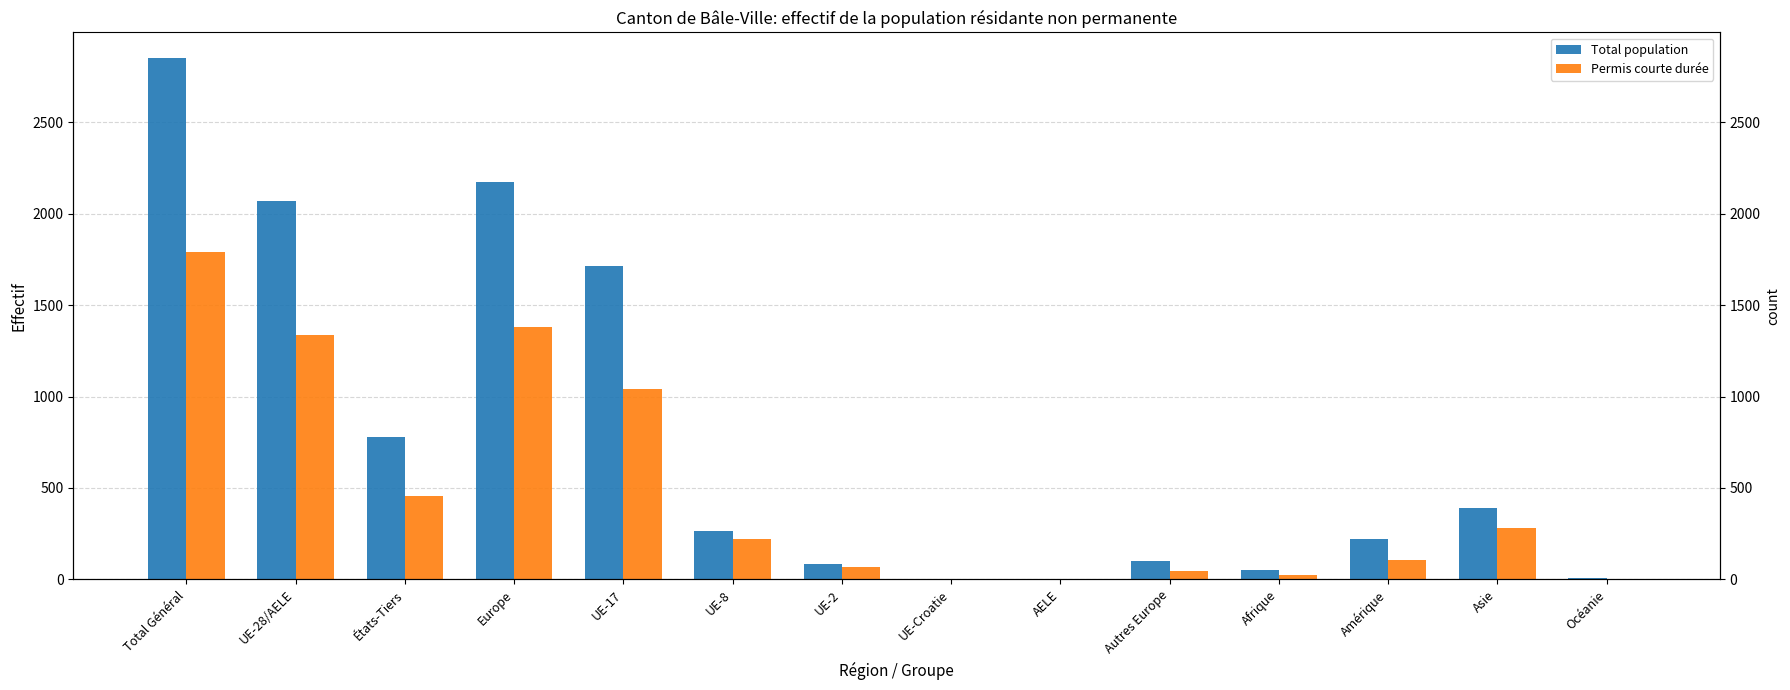

How many groups of bars are there?

14